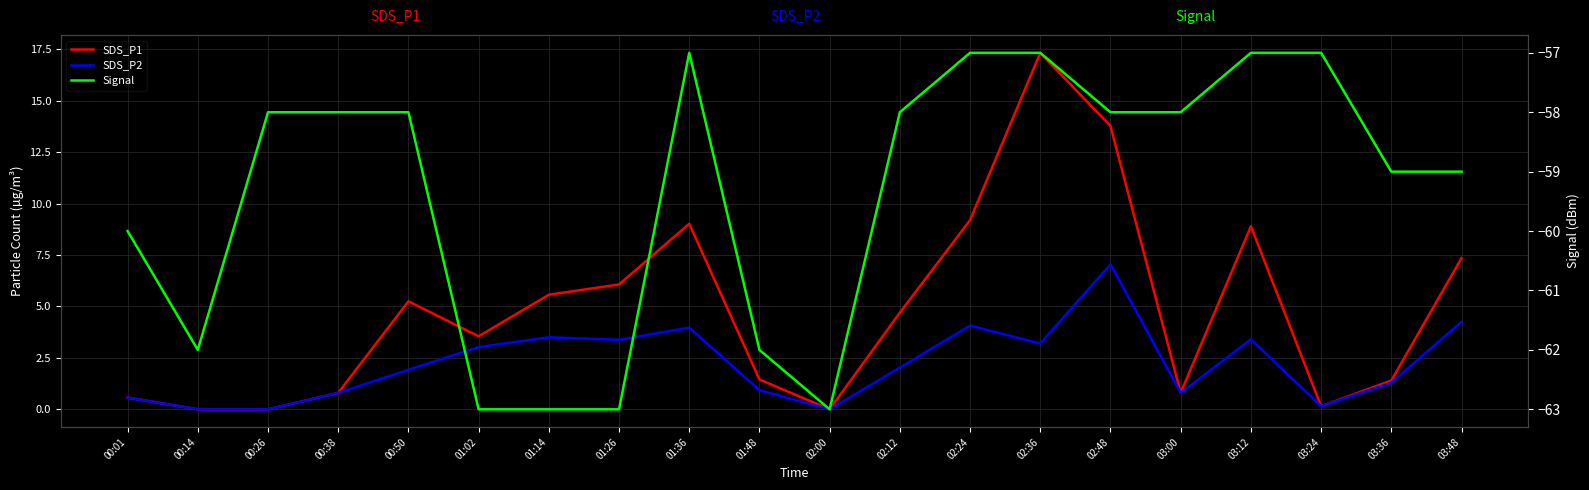

What is the smallest value displayed?

-63.0